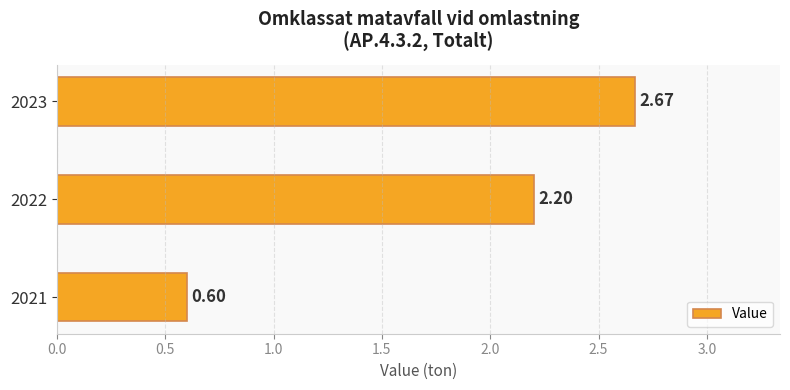

How many bars are there in total?

3